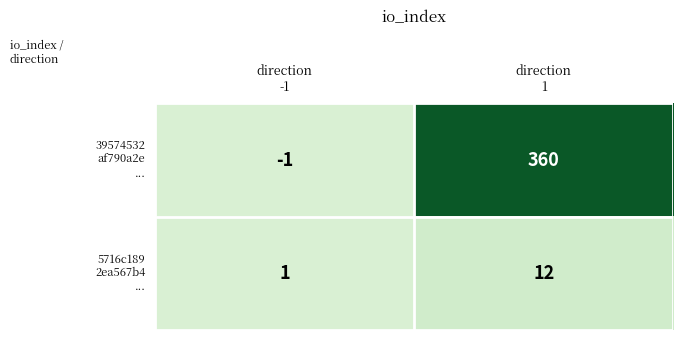

How many categories are shown in the chart?

2